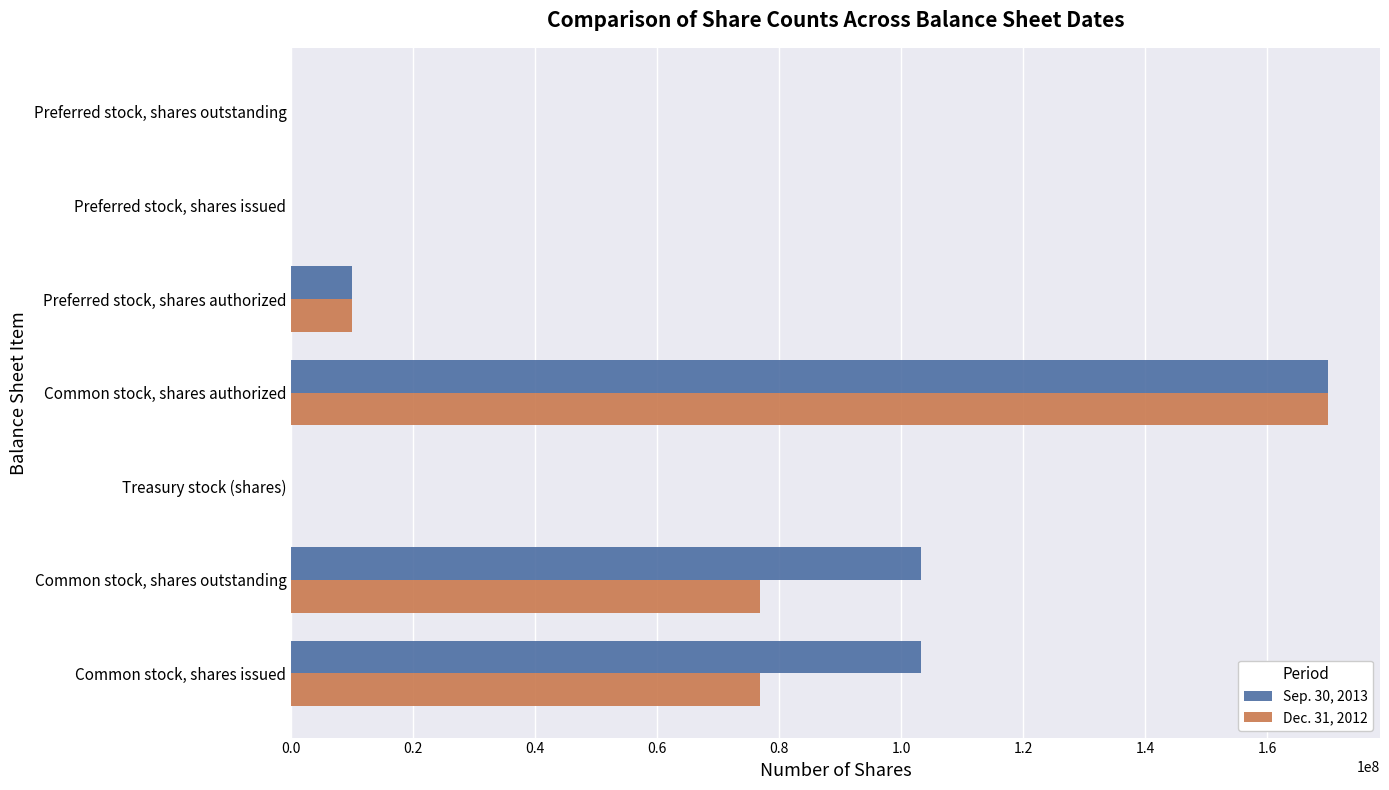

Is the value of Sep. 30, 2013 at Preferred stock, shares authorized greater than the value of Dec. 31, 2012 at Preferred stock, shares issued?

Yes